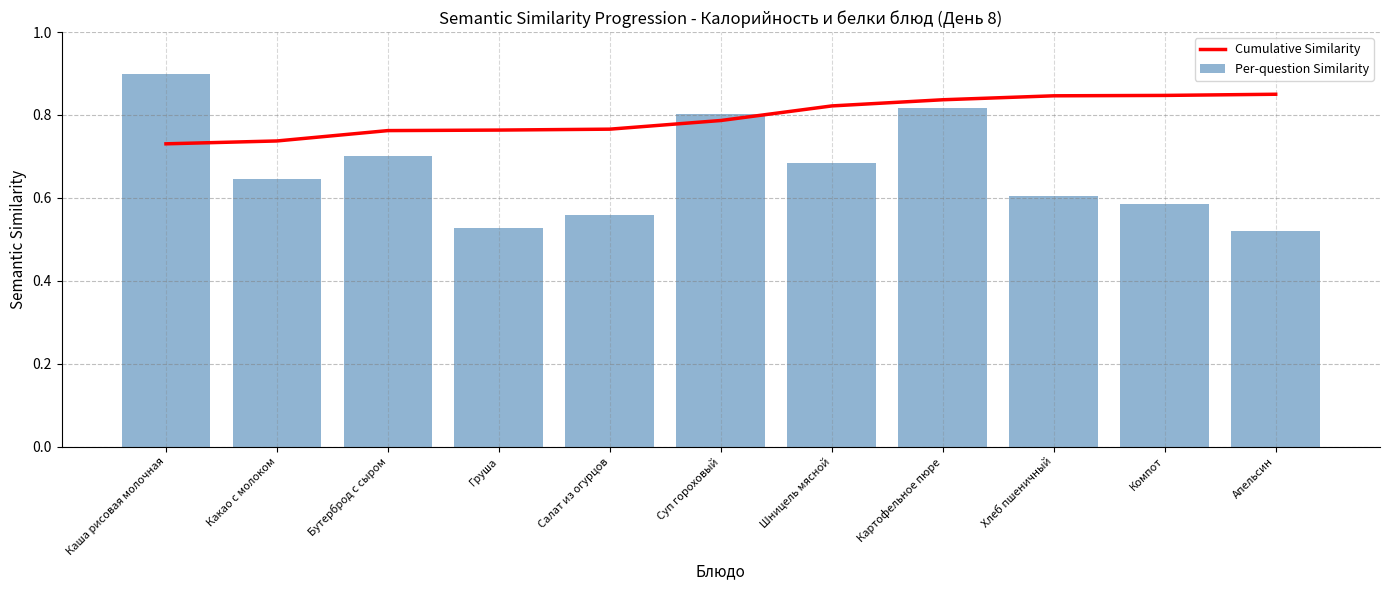

What position from the left is Какао с молоком?

2